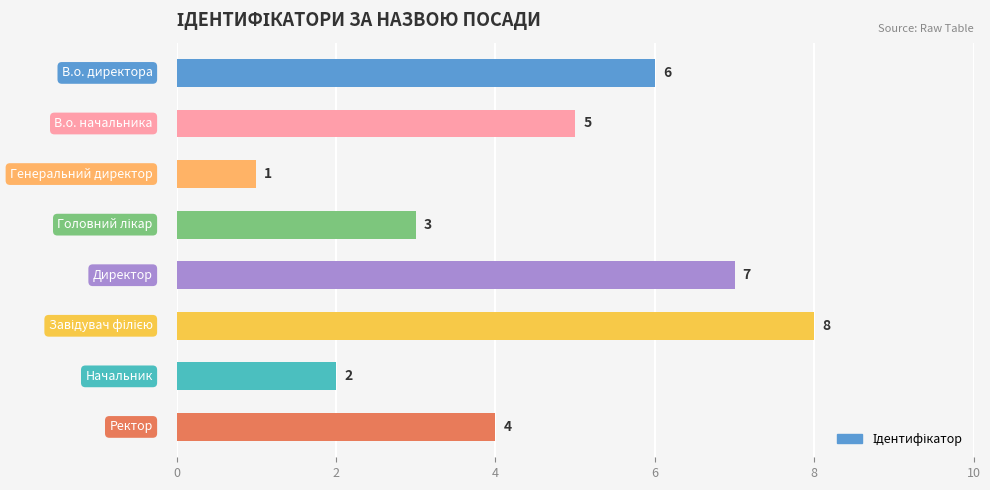

What is the greatest value displayed?

8